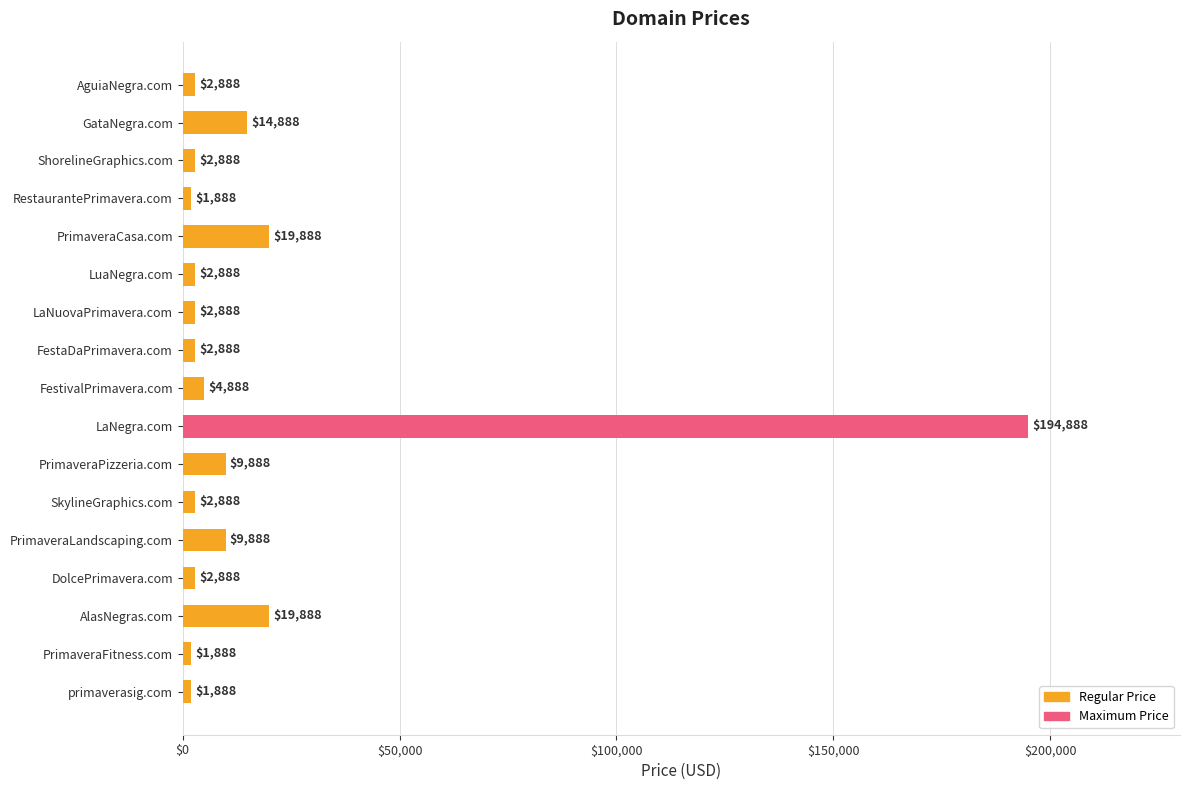

Approximately how many times larger is the value at GataNegra.com compared to LuaNegra.com?

5.2